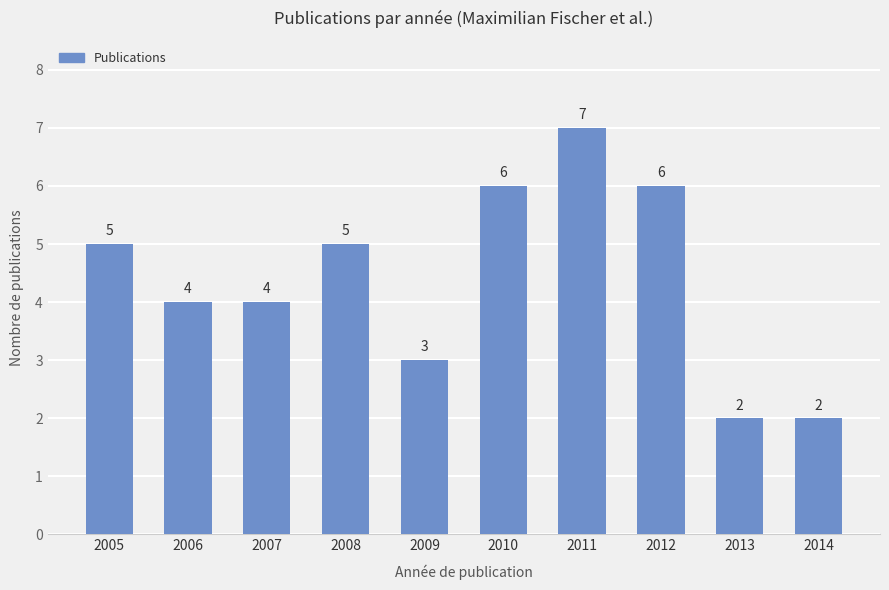

The chart shows a value of 6 at 2012. True or false?

True